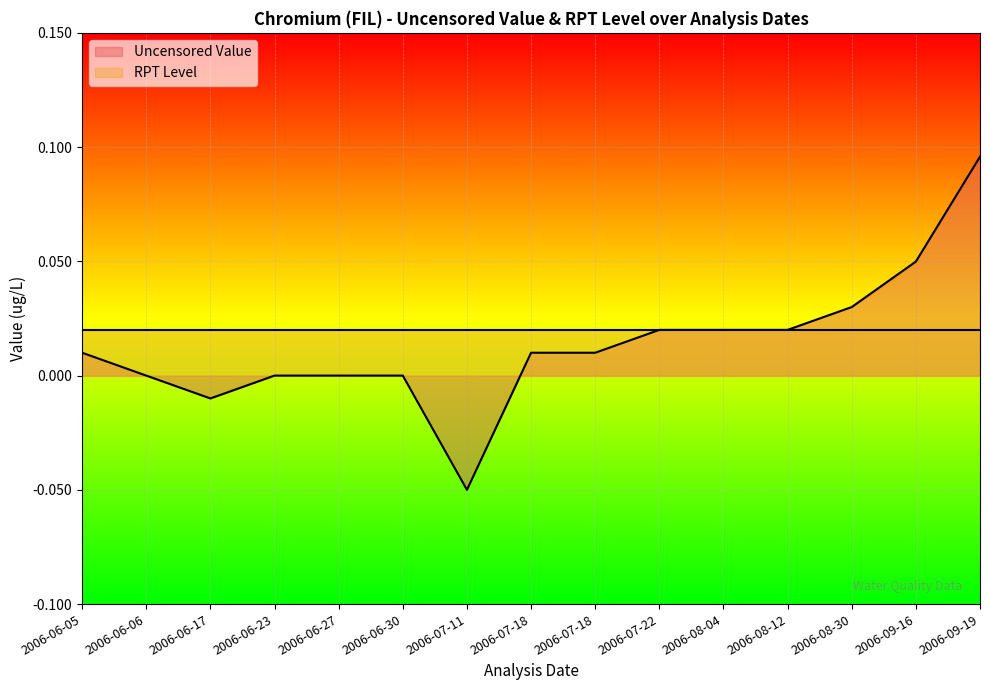

Reading left to right, list all the values displayed in this chart.

2006-06-05=0.0	2006-06-06=0.0	2006-06-17=-0.0	2006-06-23=0.0	2006-06-27=0.0	2006-06-30=0.0	2006-07-11=-0.1	2006-07-18=0.0	2006-07-18=0.0	2006-07-22=0.0	2006-08-04=0.0	2006-08-12=0.0	2006-08-30=0.0	2006-09-16=0.0	2006-09-19=0.1